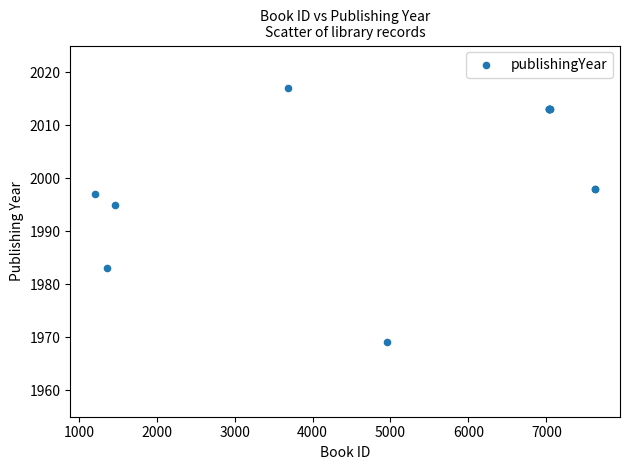

What Y value in the scatter plot is closest to 1993?

1995